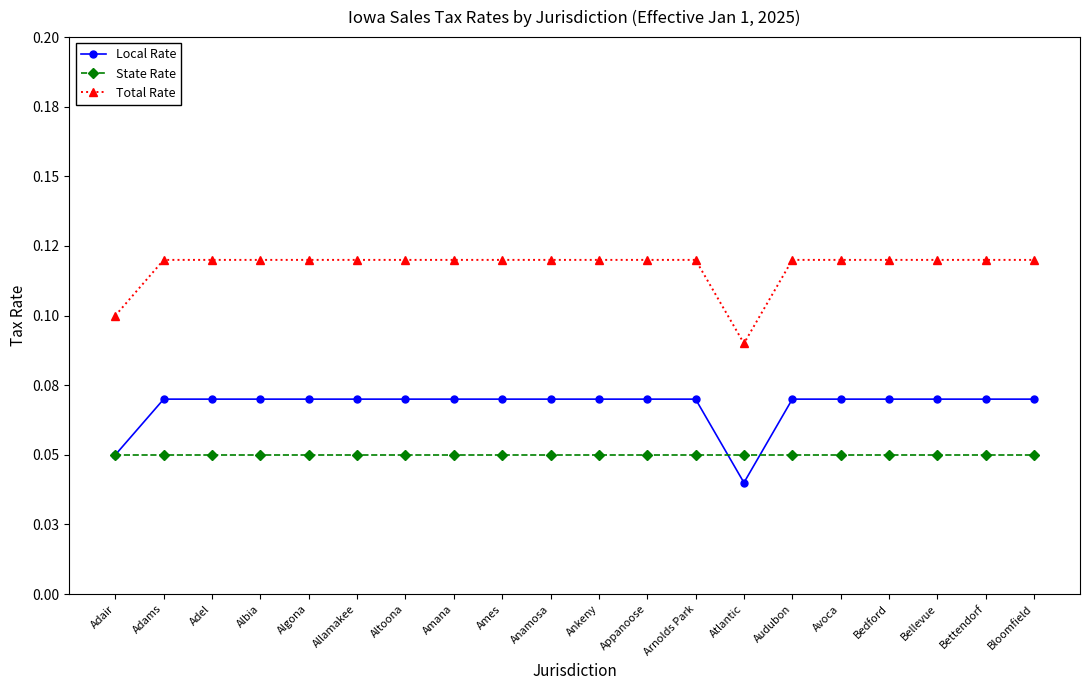

Where do State Rate and Local Rate first cross each other?

Arnolds Park and Atlantic